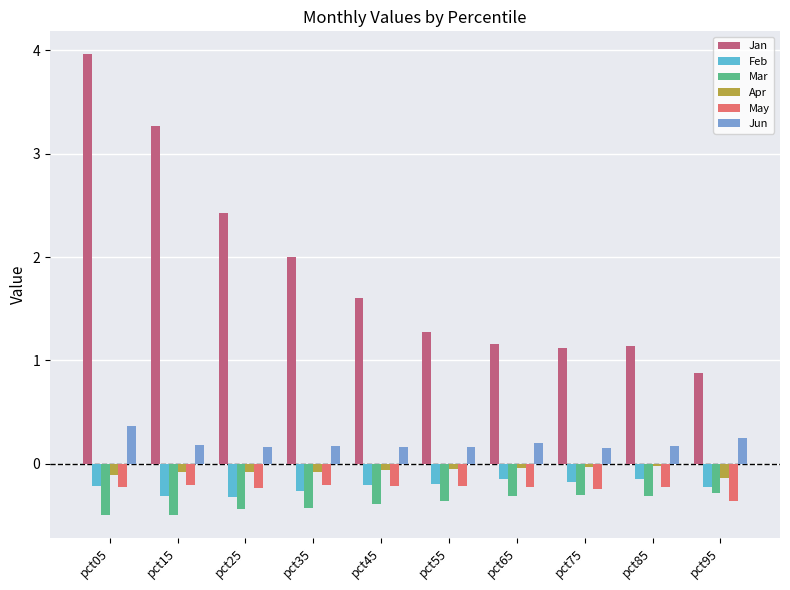

Which series has the largest range (max minus min)?

Jan